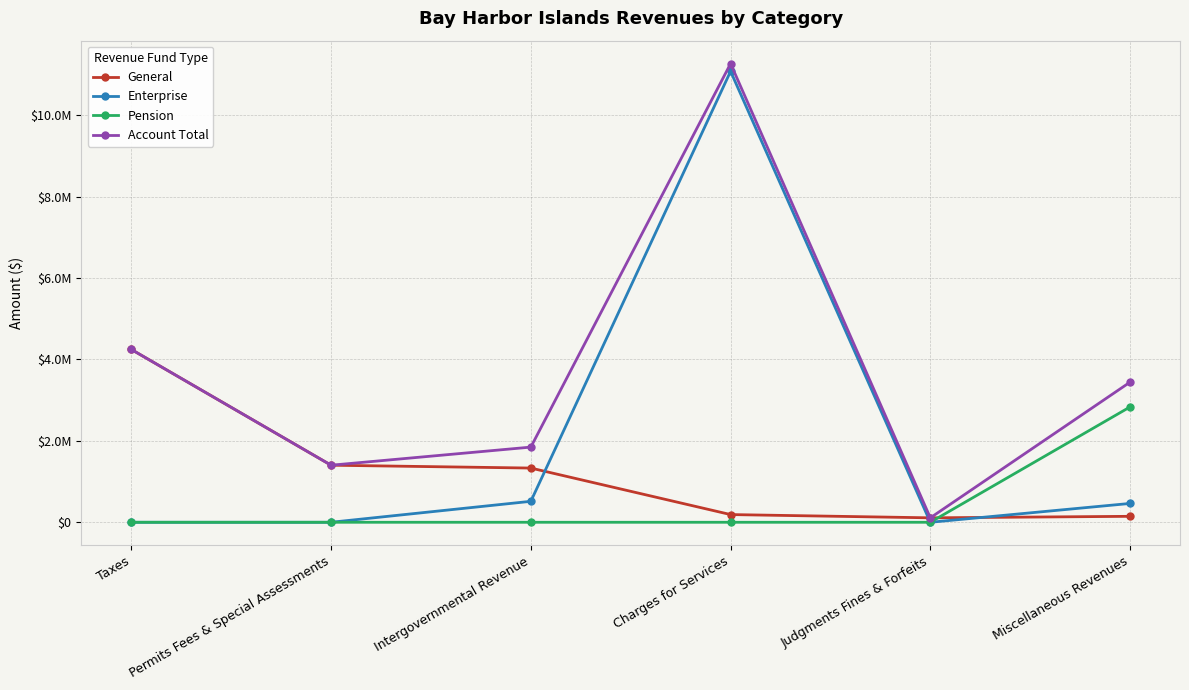

What is the average value of the Enterprise series?

2009820